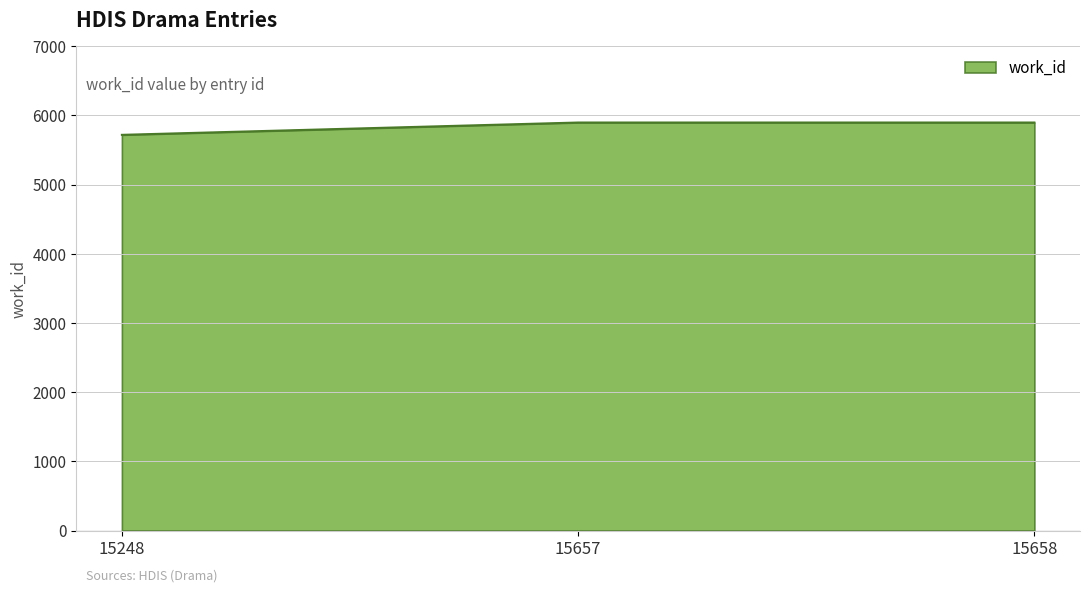

How many lines are shown in the chart?

1